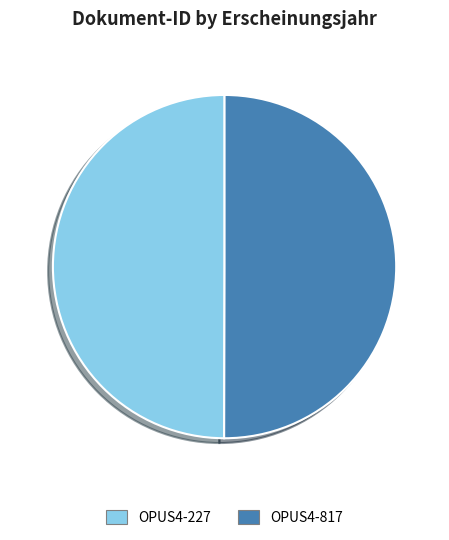

Approximately how many times larger is the value at OPUS4-817 compared to OPUS4-227?

1.0